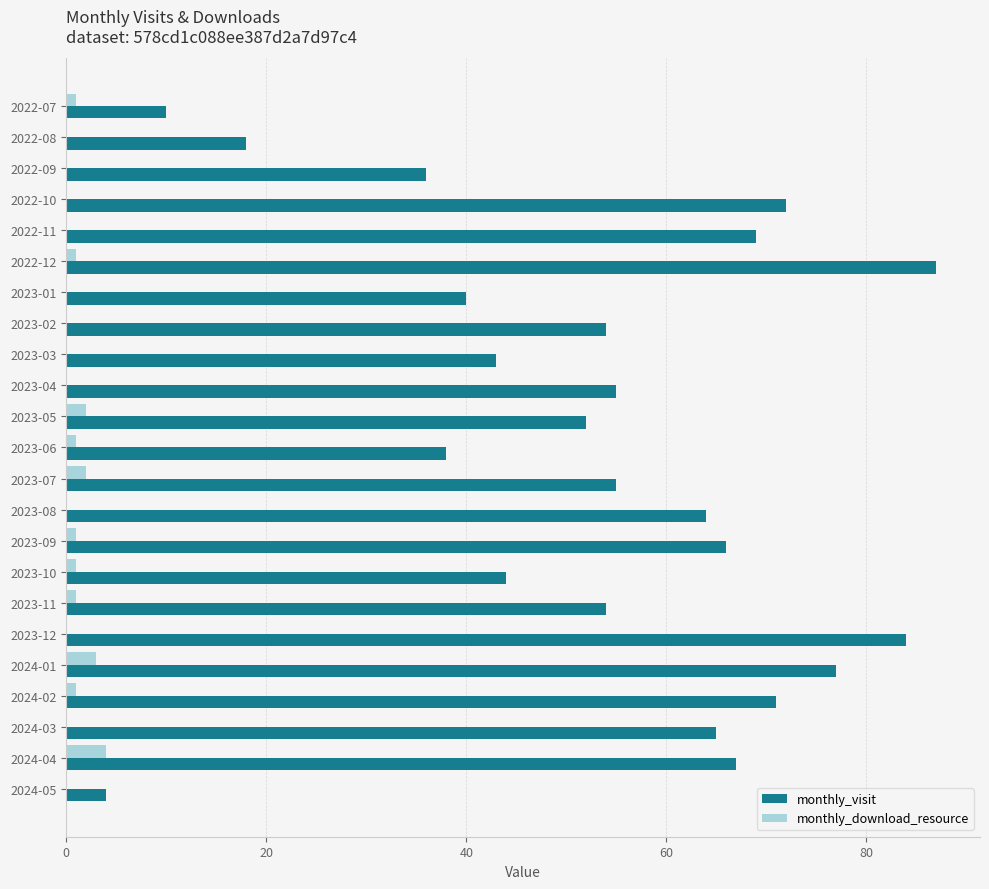

The monthly_visit series shows 38 at 2023-08. True or false?

False